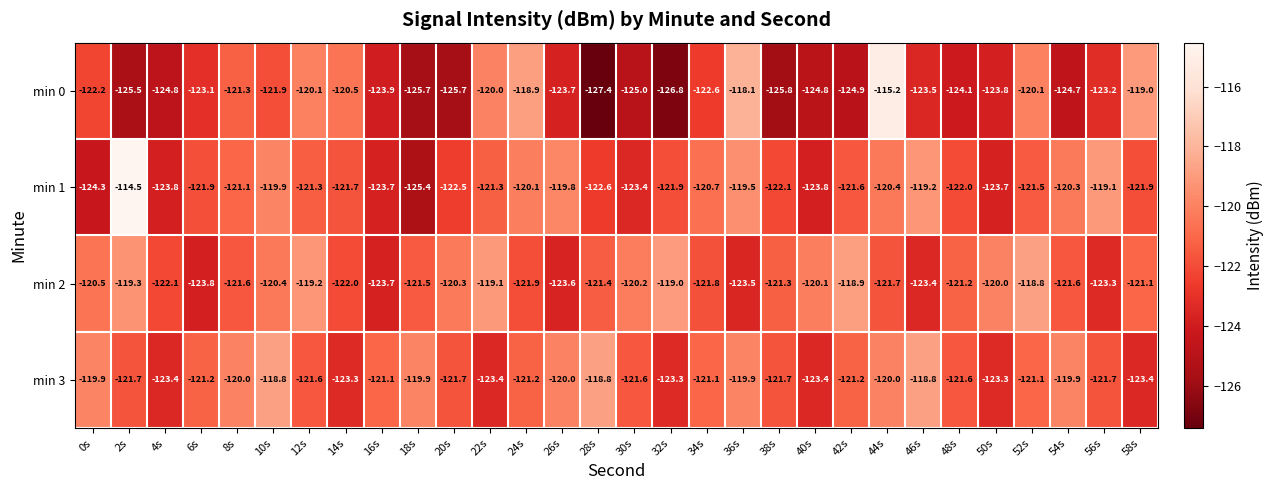

What is the sum of all min 2 values?

-3636.3